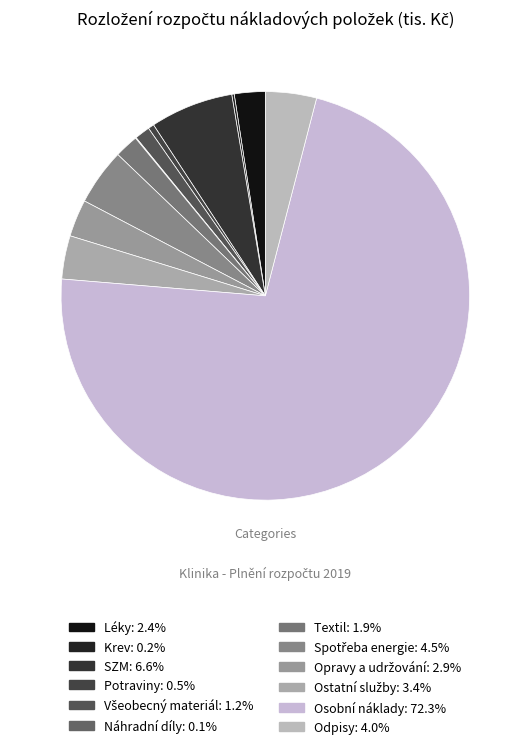

Does SZM represent more than half of the total?

No